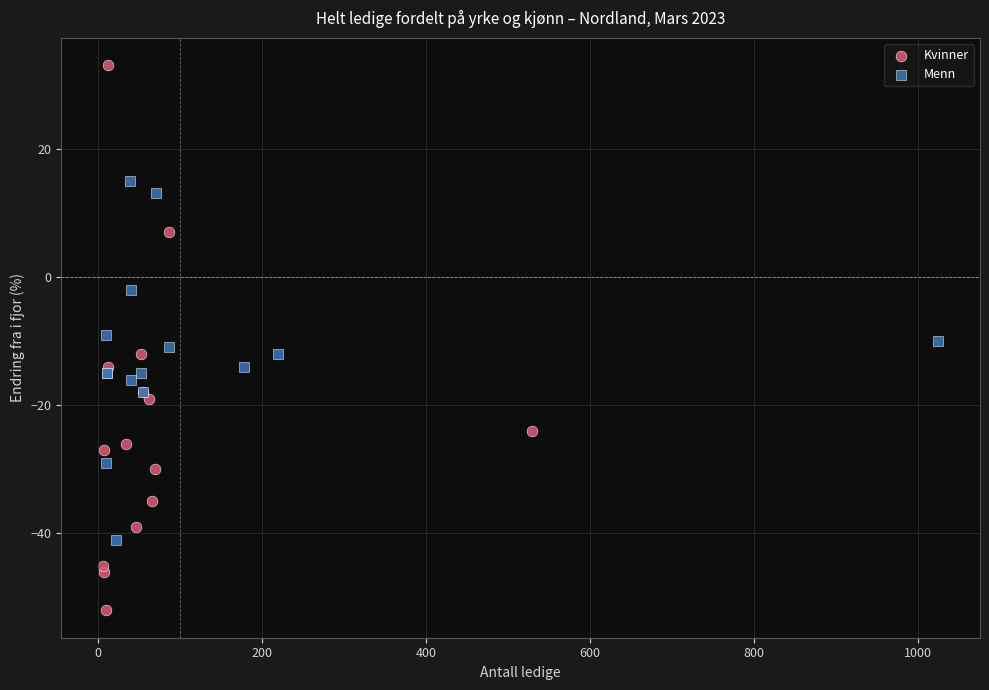

Which series contains the highest Y value?

Kvinner